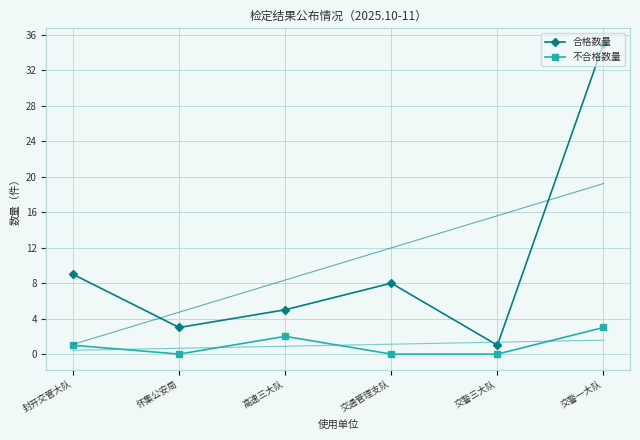

What is the sum of the 合格数量 values at 高速三大队 and 交通管理支队?

13